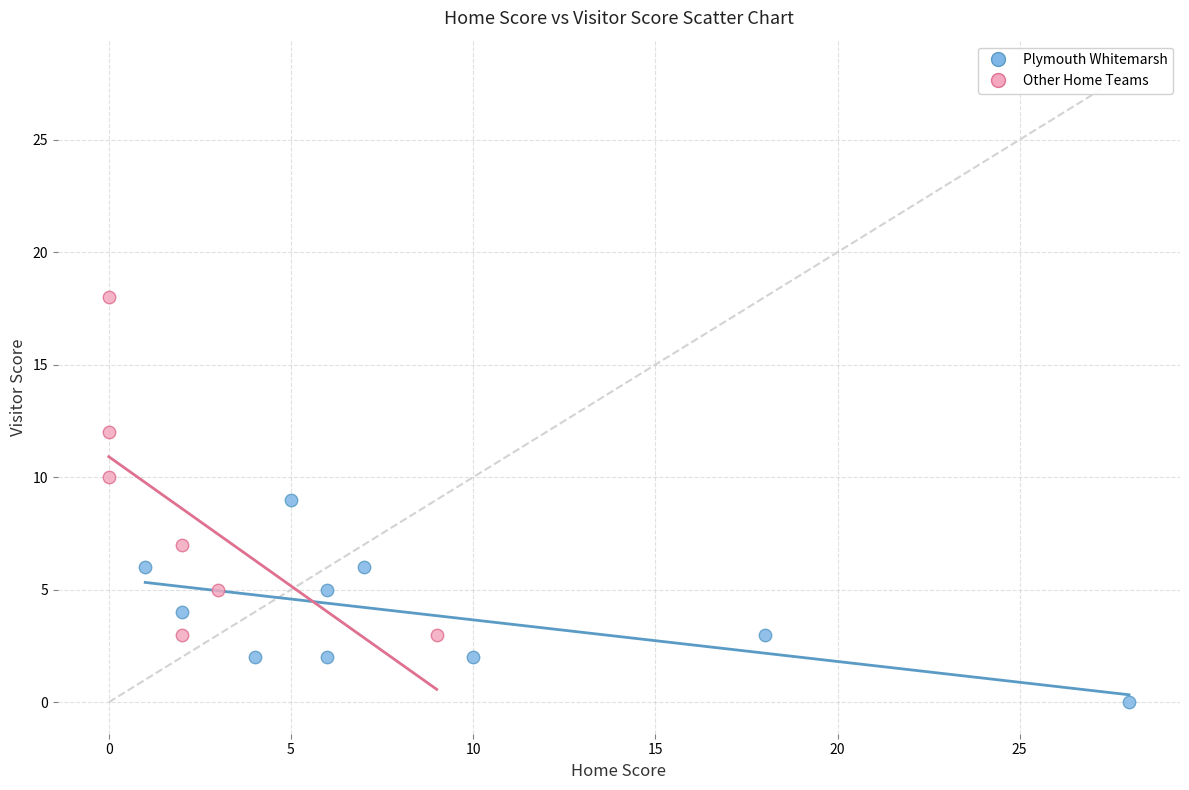

Which series reaches the maximum Y coordinate?

Other Home Teams